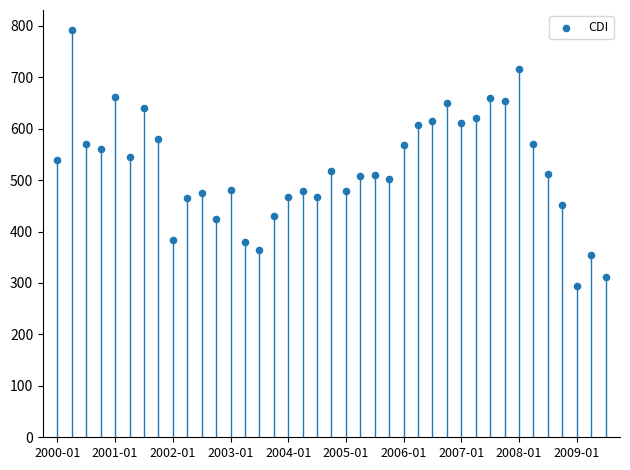

What is the range of Y values (max minus min)?

497.6